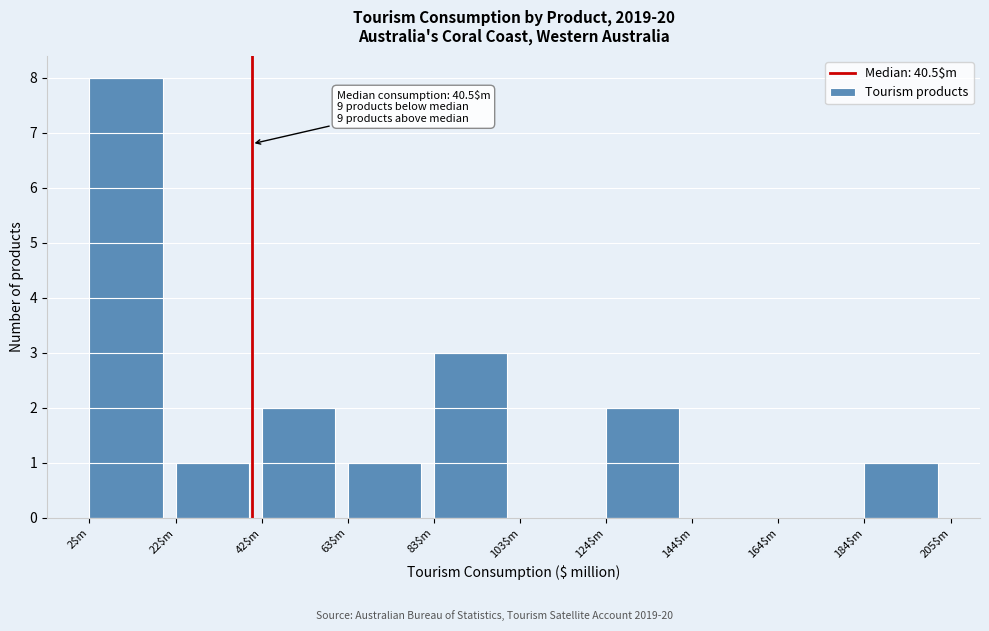

Over which range of the x-axis is the bar tallest?

0 to 25